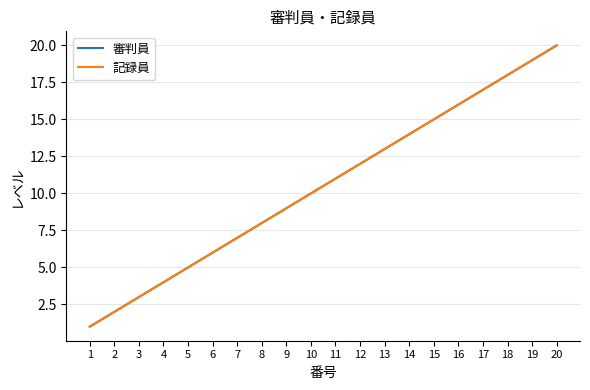

The value of 審判員 at 12 is 21. True or false?

False